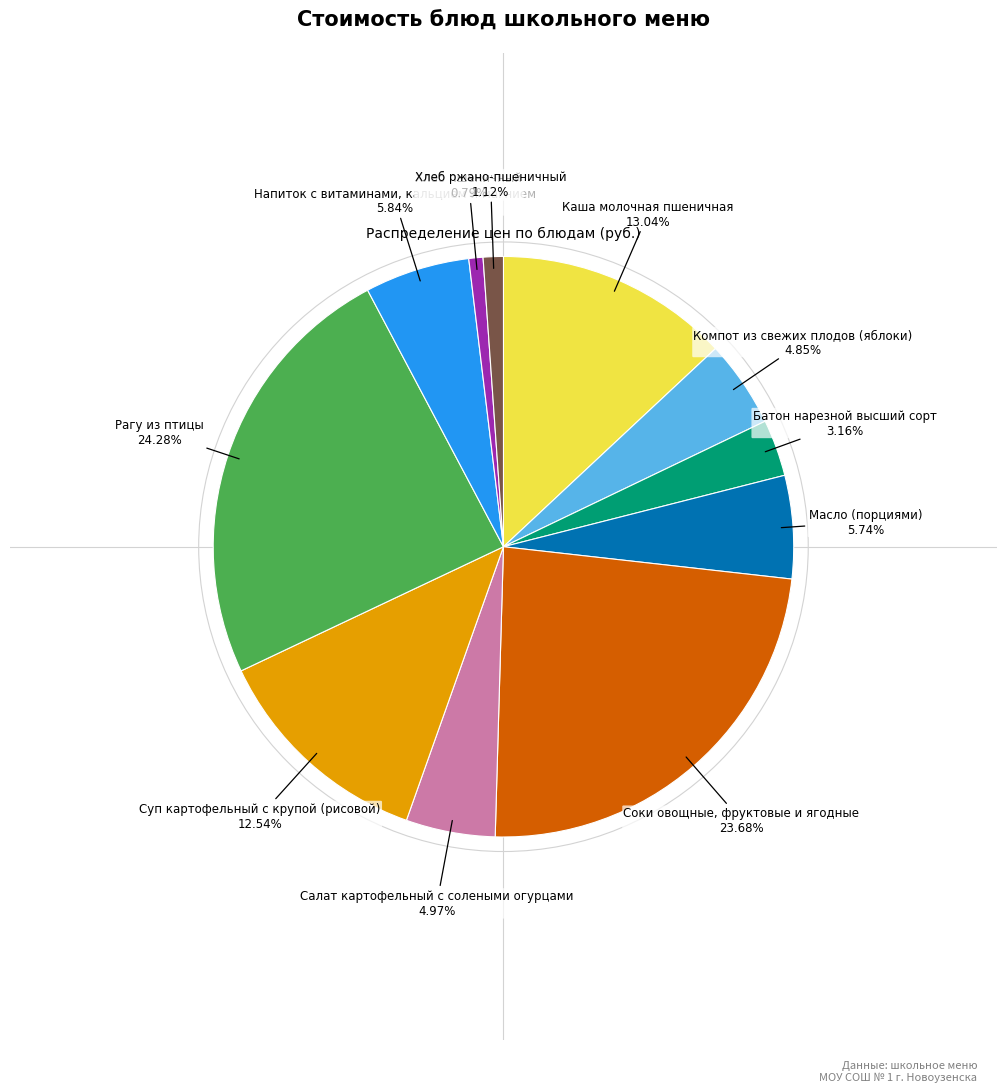

Does any single category account for the majority?

No